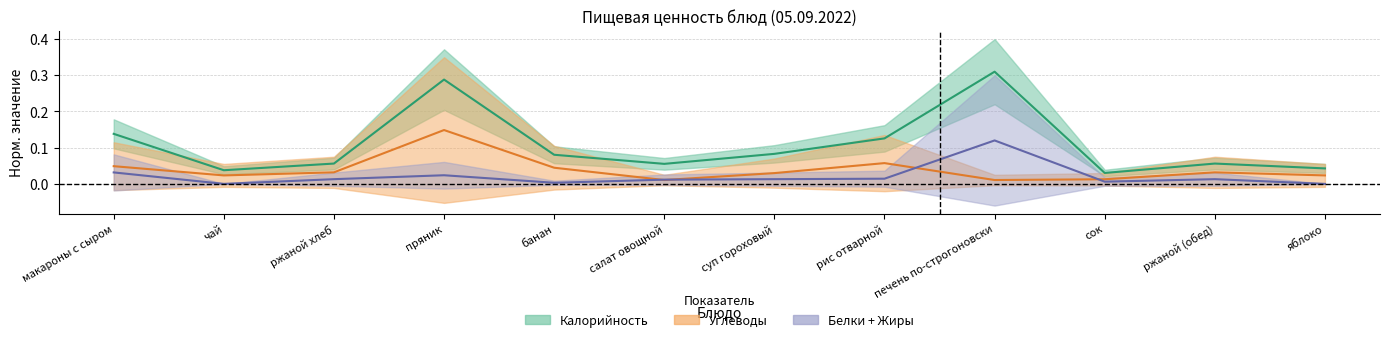

What position from the right is сок?

3